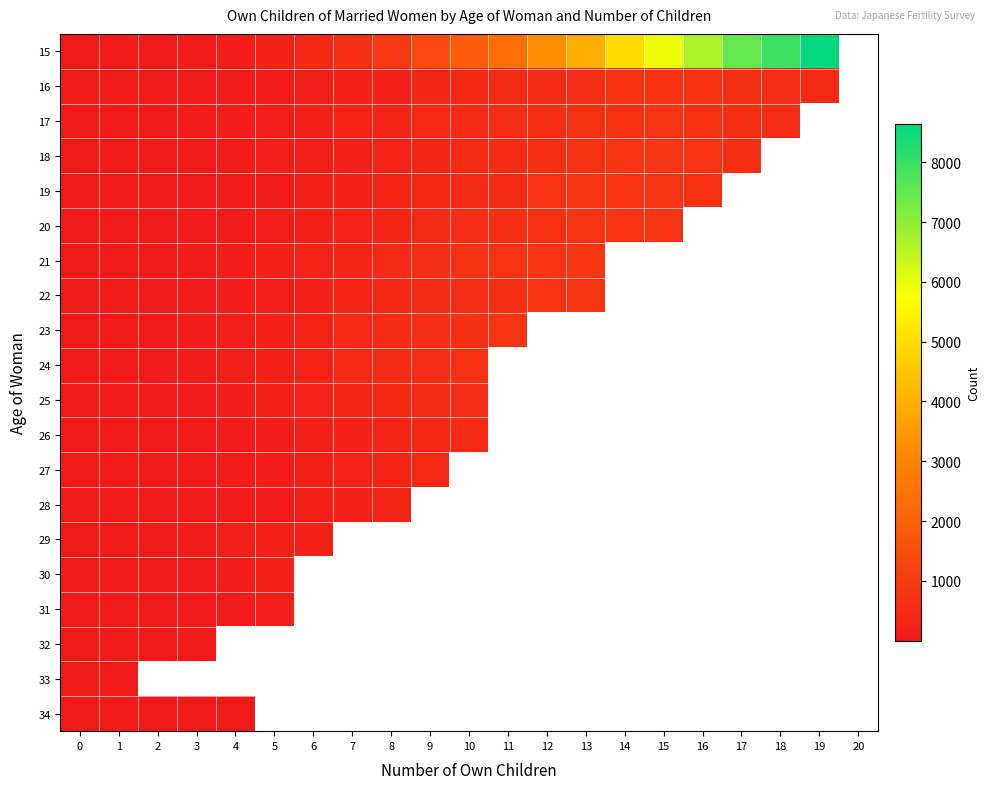

How many data points does each series have?

21